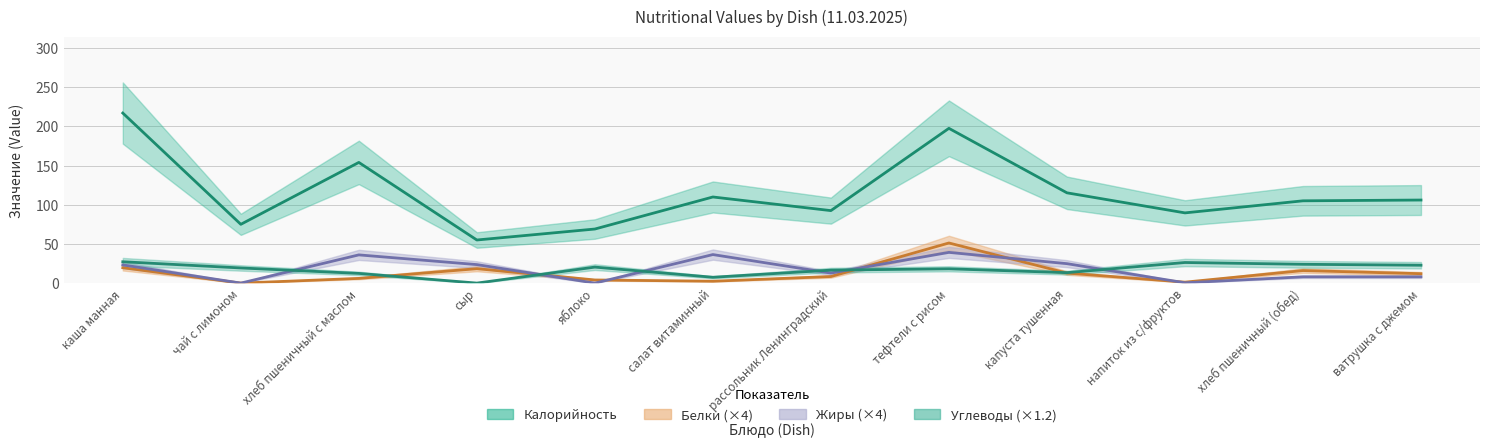

How many lines are shown in the chart?

4